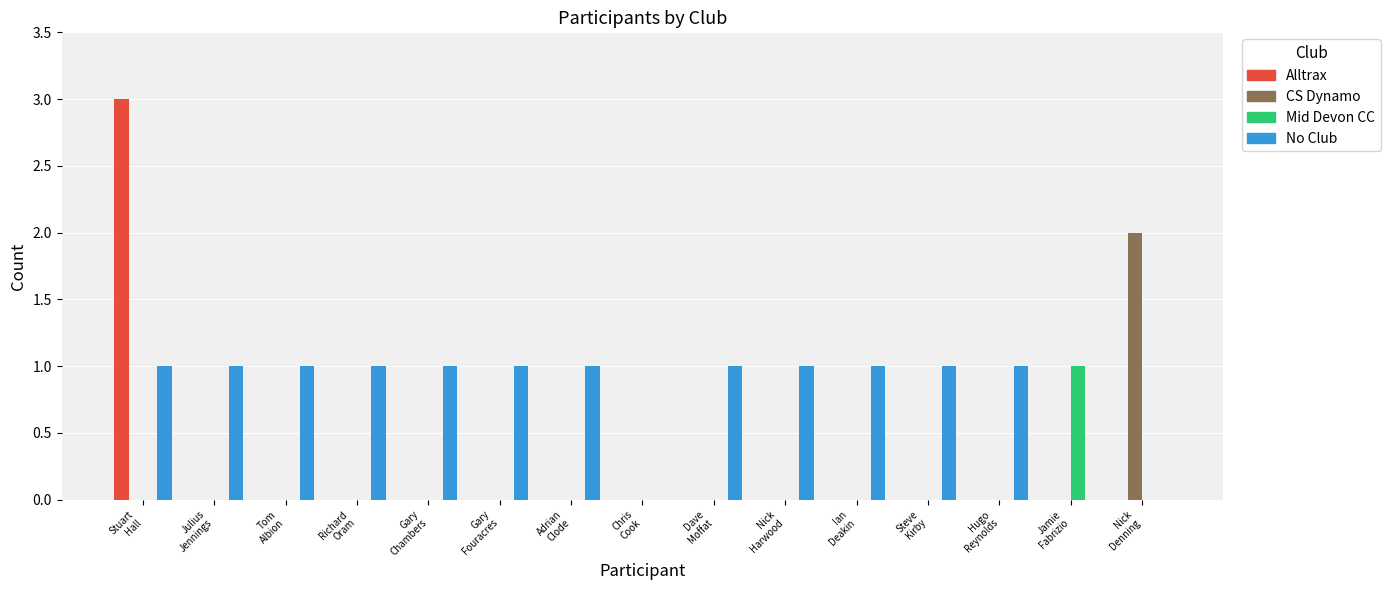

True or false: No Club has a value of 1 at Dave
Moffat.

True